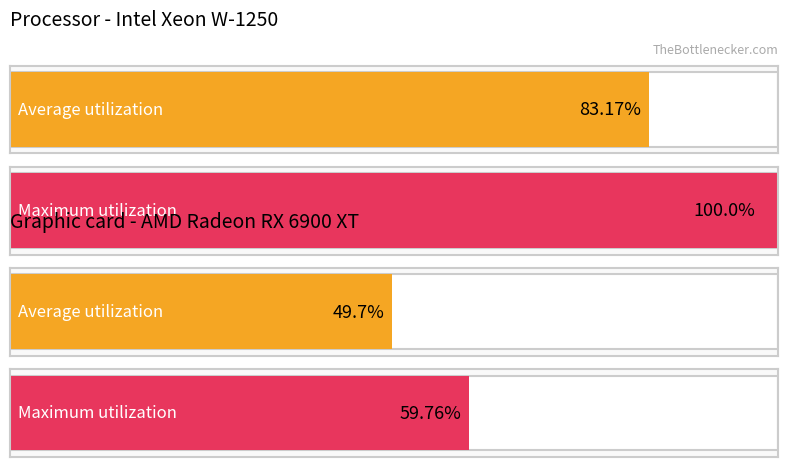

The value of Average utilization at Binding Value is 6.8. True or false?

False